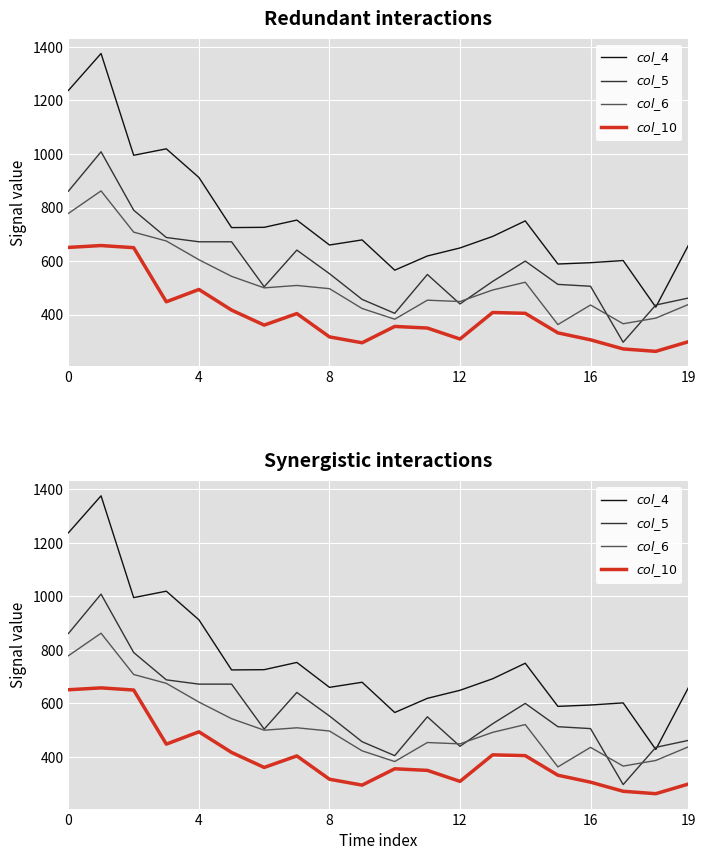

What is the label of the 4th point from the right?

16